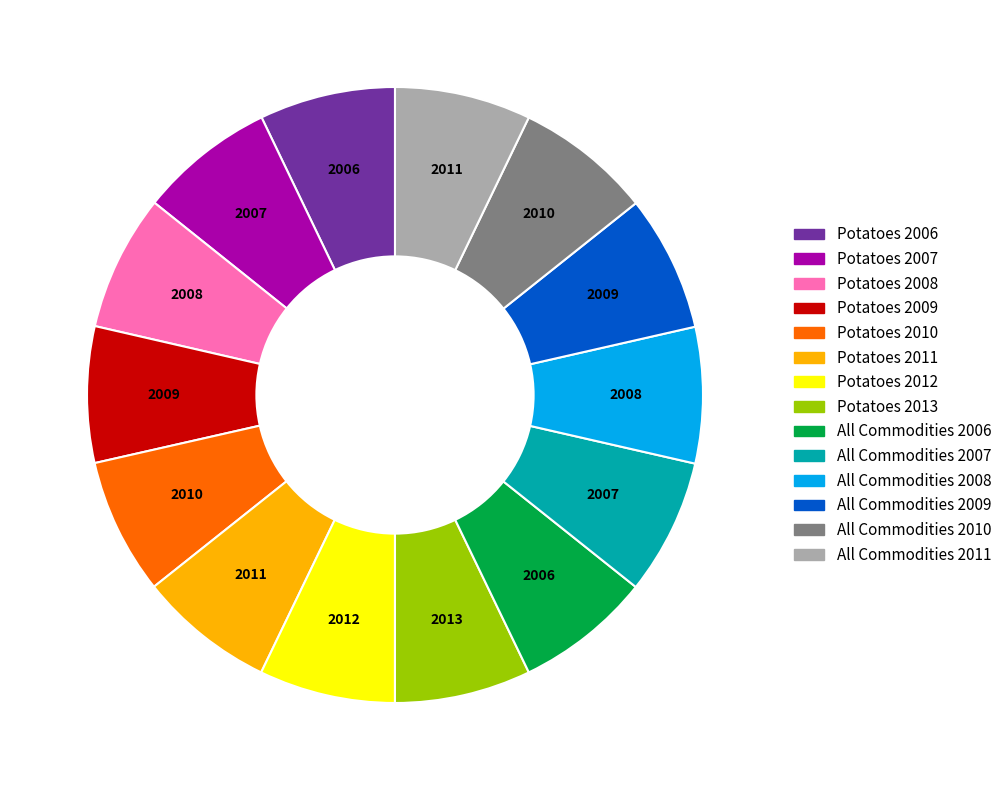

The Potatoes 2012 slice represents 7% of the pie. True or false?

True